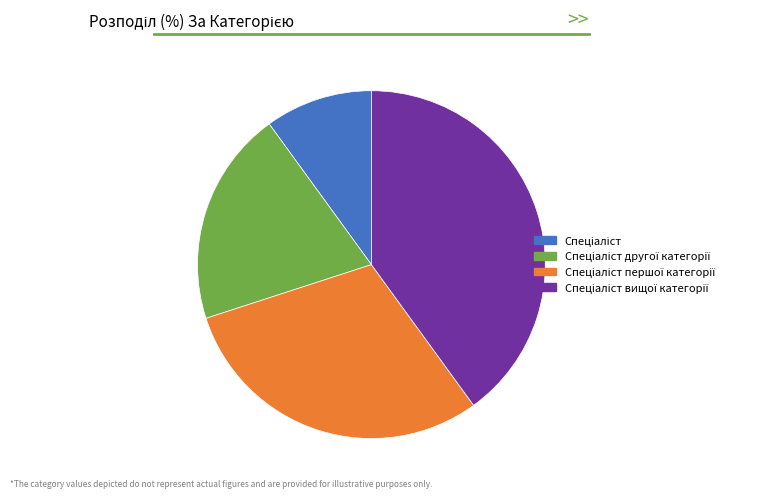

Is there any slice that represents more than half of the pie?

No